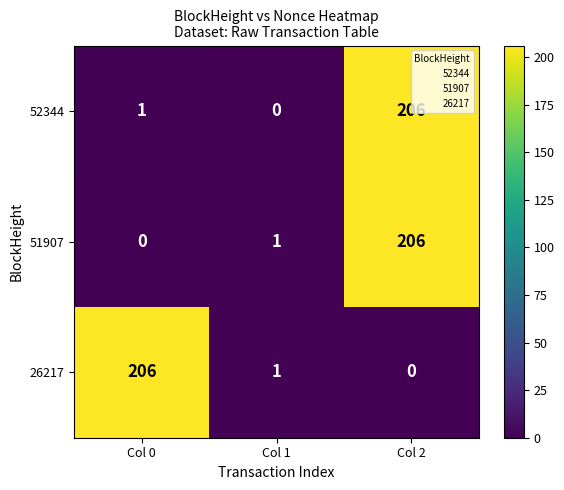

At how many categories does at least one series exceed 168?

2